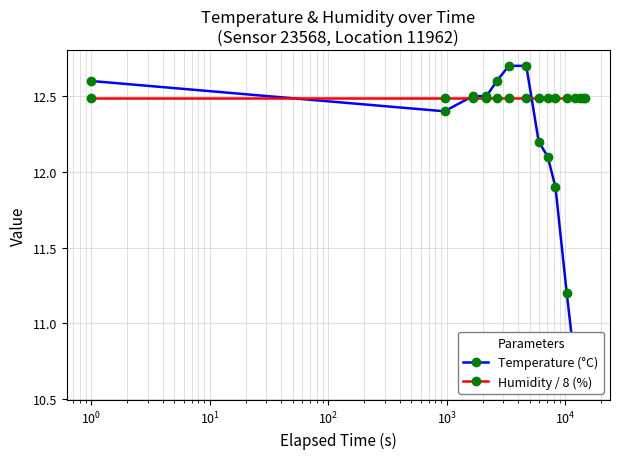

Which series has the largest range (max minus min)?

Temperature (°C)